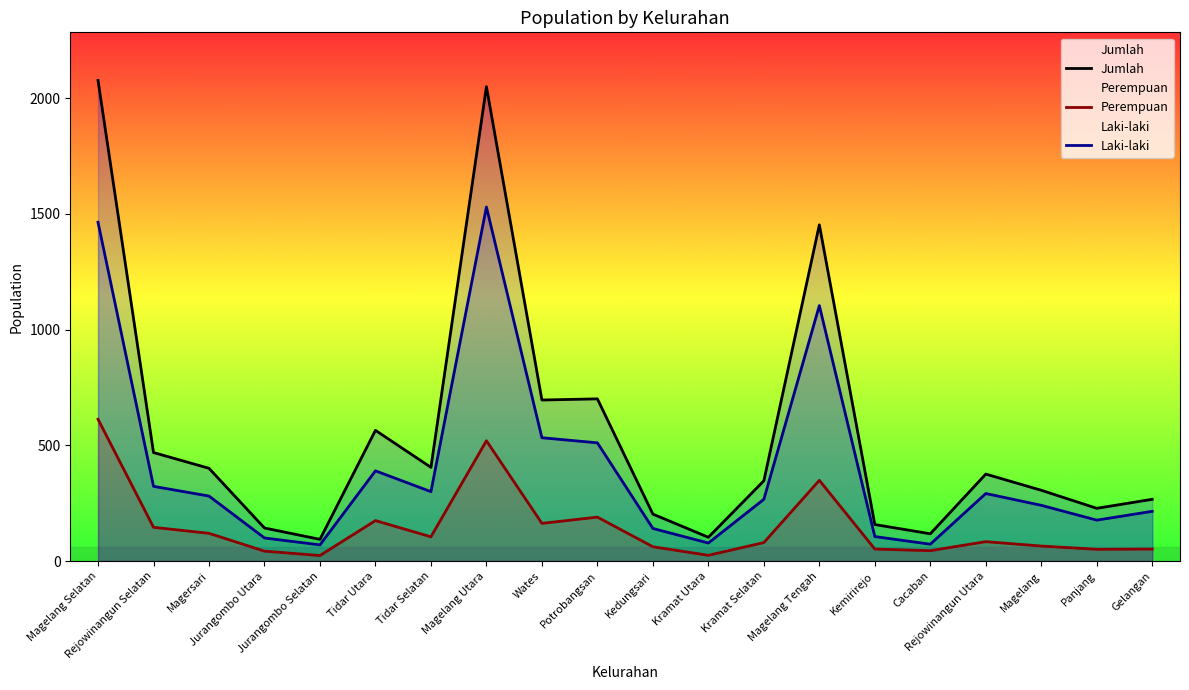

The value of Jumlah at Magelang is 537. True or false?

False